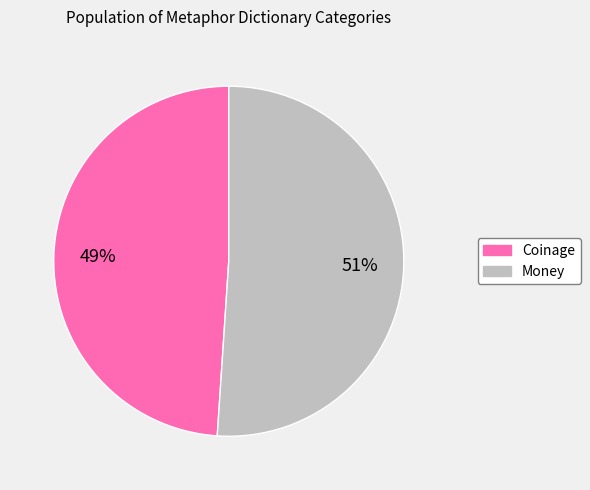

Is the sum of Coinage and Money greater than half?

Yes